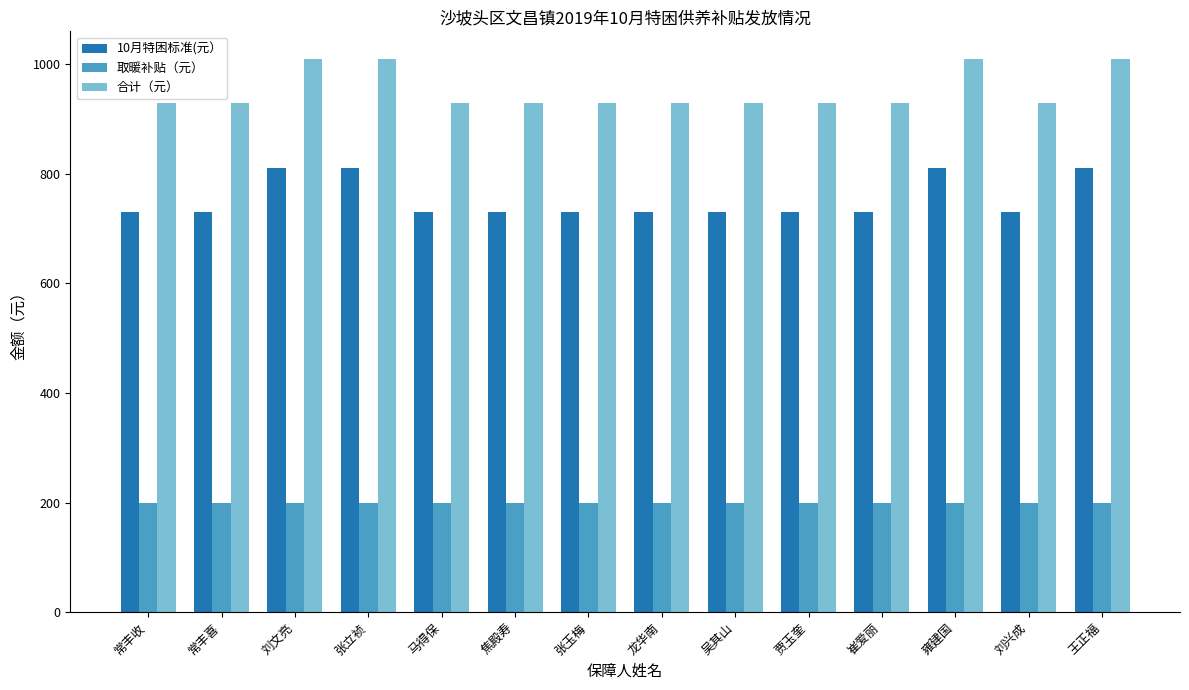

Reading right to left, list all the values displayed in this chart.

10月特困标准(元）: 810	730	810	730	730	730	730	730	730	730	810	810	730	730
取暖补贴（元）: 200	200	200	200	200	200	200	200	200	200	200	200	200	200
合计（元）: 1010	930	1010	930	930	930	930	930	930	930	1010	1010	930	930